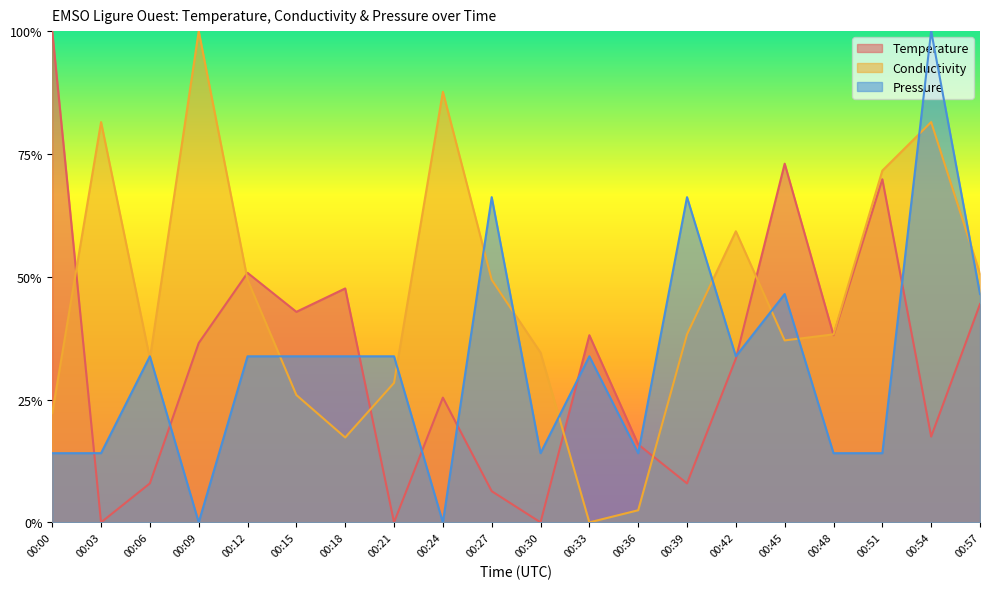

Which series changed the most between 00:00 and 00:39?

Temperature